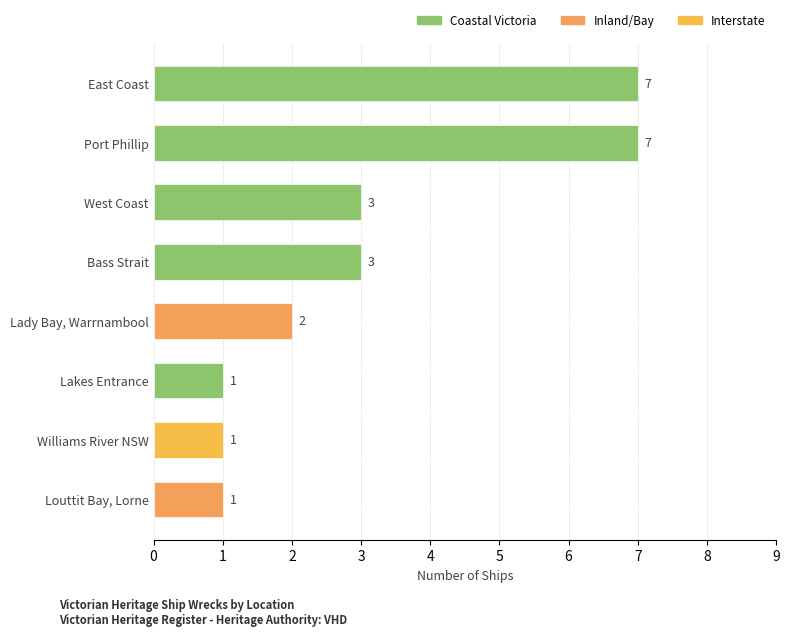

What value does the data have at Louttit Bay, Lorne?

1